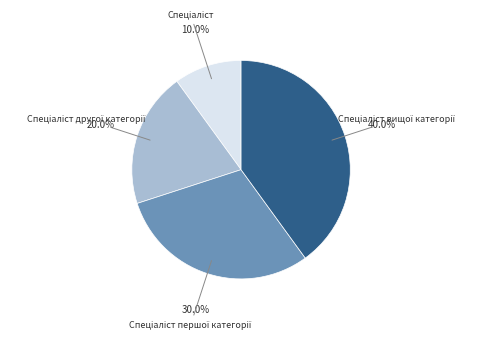

Is there any slice that represents more than half of the pie?

No